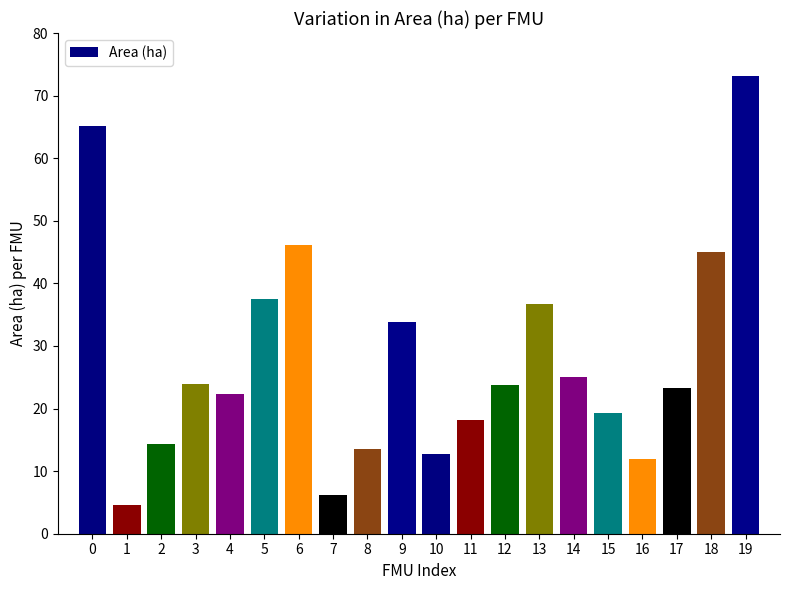

At which label is the value closest to 38?

5